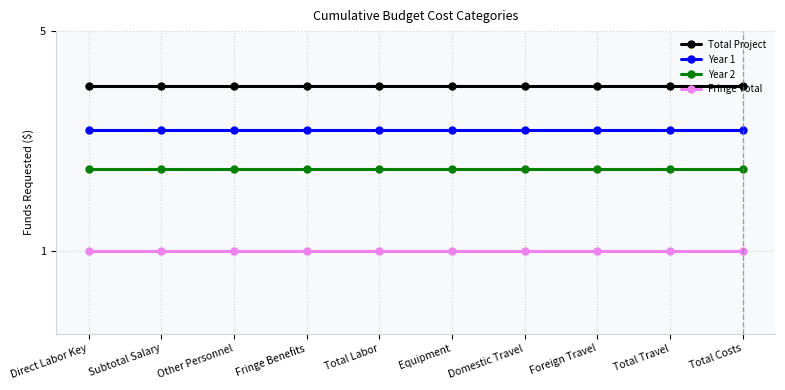

What is the difference between the highest and lowest values at Total Labor?

3.0